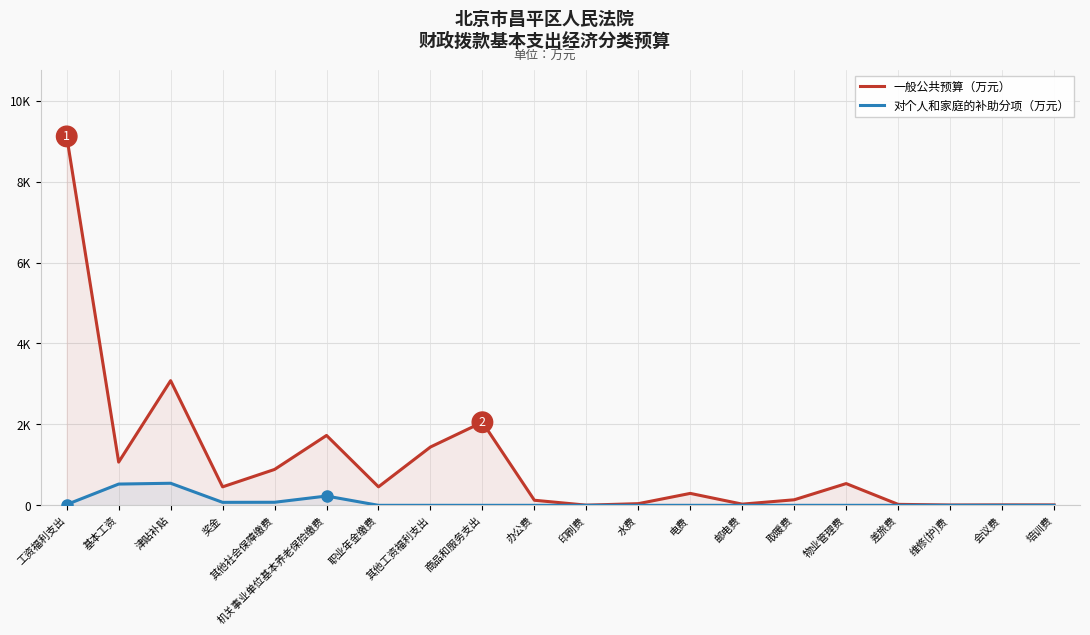

Is it true that 对个人和家庭的补助分项（万元） equals 800.4 at 基本工资?

False